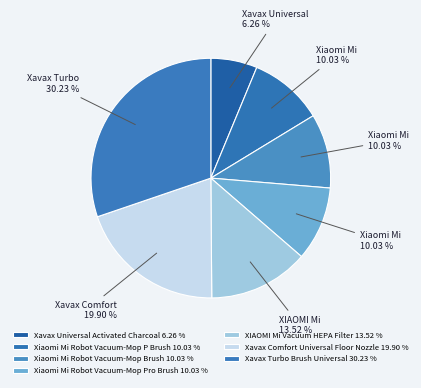

Count the number of slices in the pie.

7